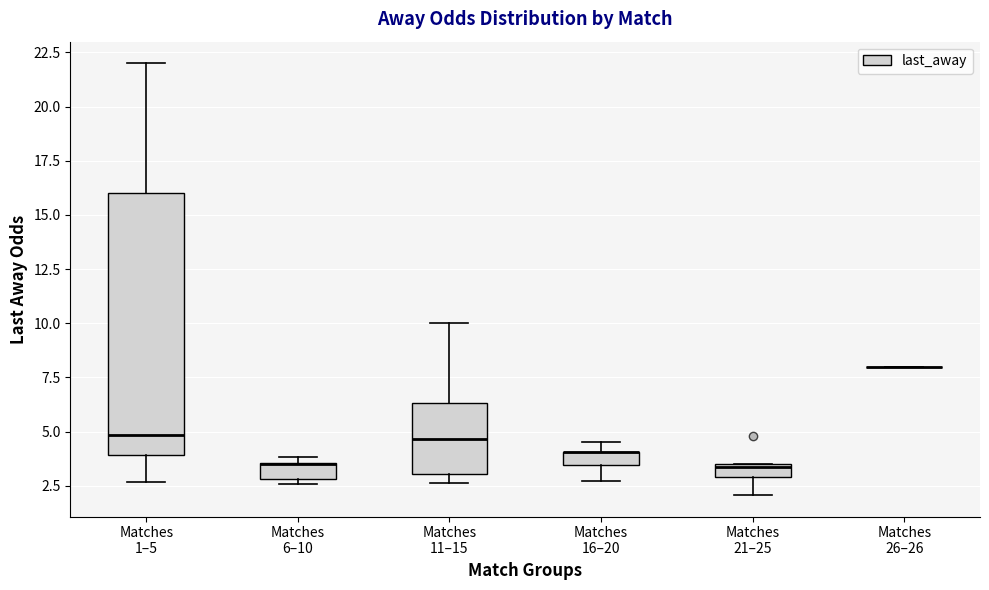

Comparing the boxes themselves (not the whiskers), which one is the tallest?

Matches 1–5